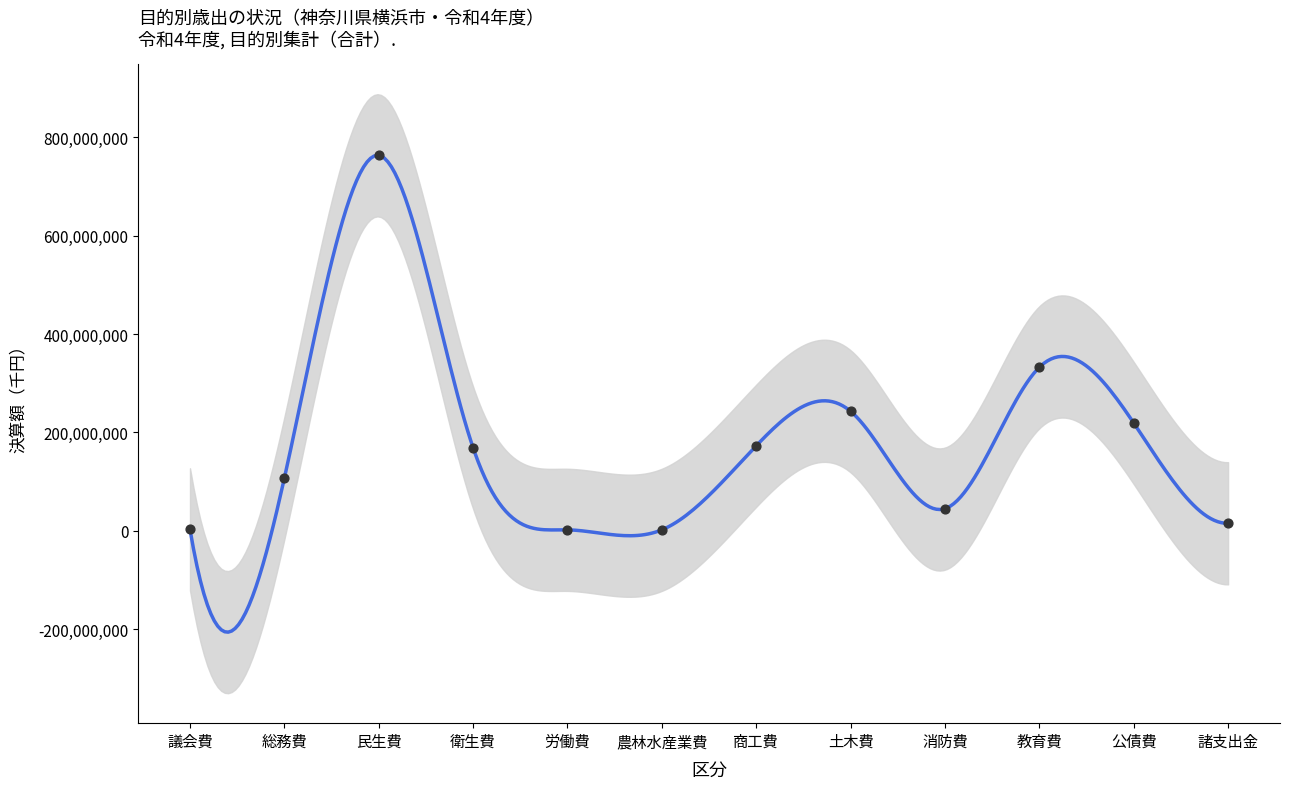

Approximately how many times larger is the value at 消防費 compared to 総務費?

0.4